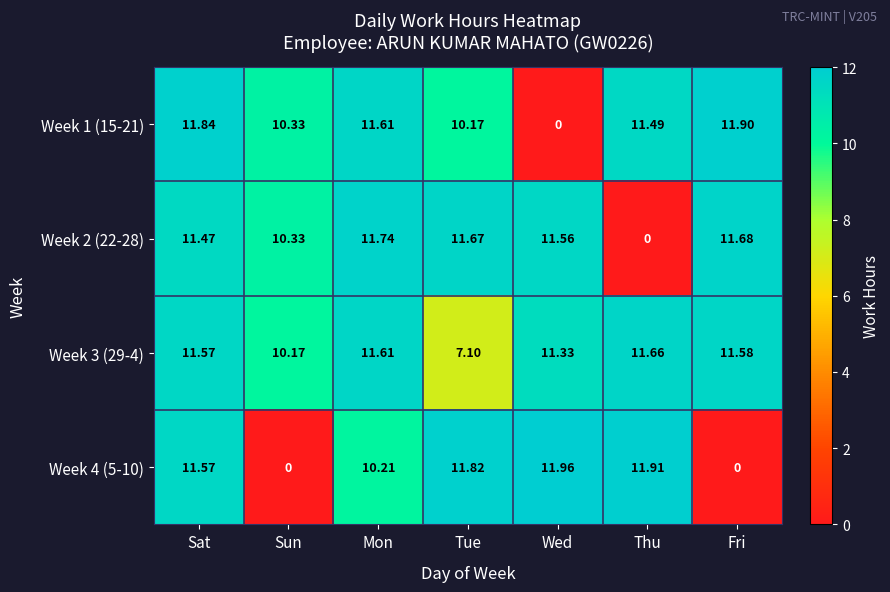

At which label does Week 1 (15-21) first exceed 11?

Sat